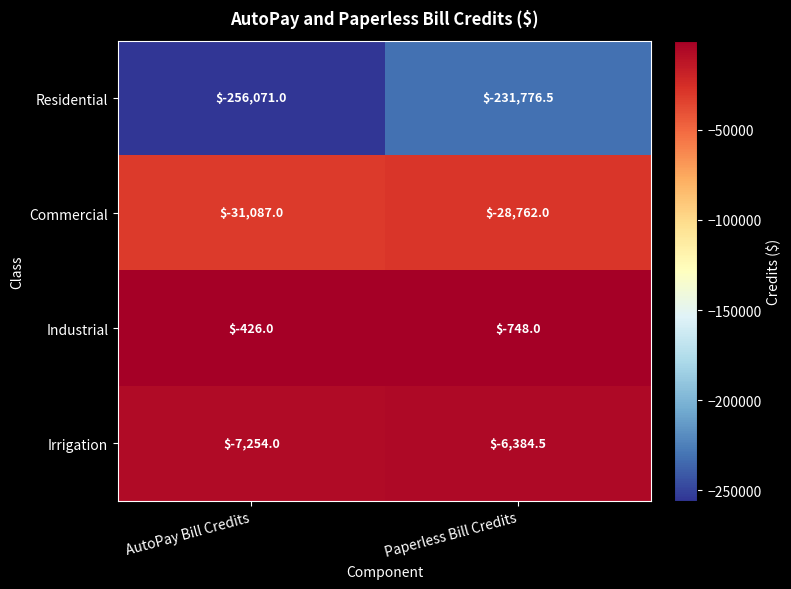

What is the difference between the Residential values at AutoPay Bill Credits and Paperless Bill Credits?

24294.5